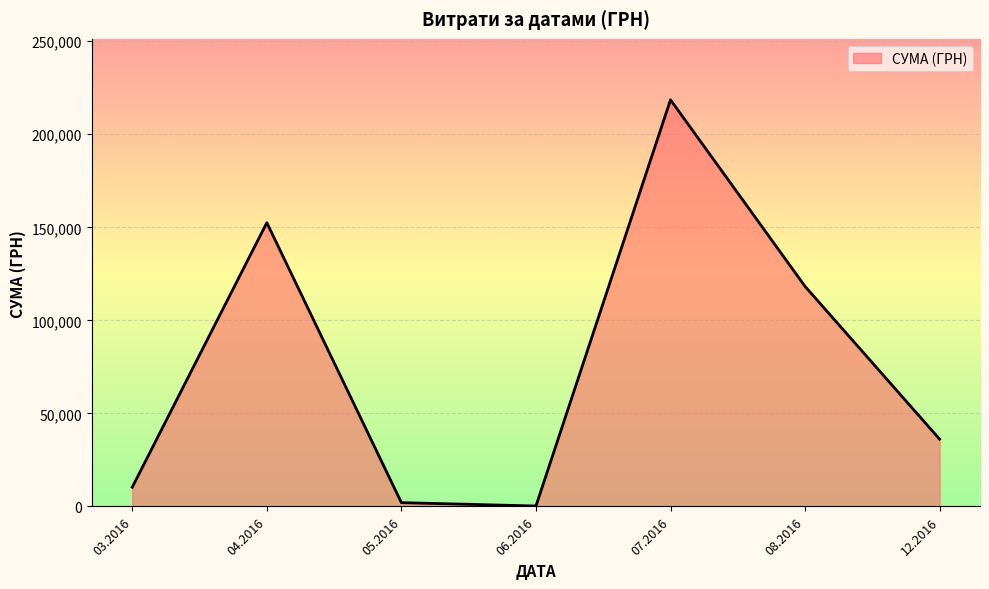

Where is the first local maximum?

04.2016